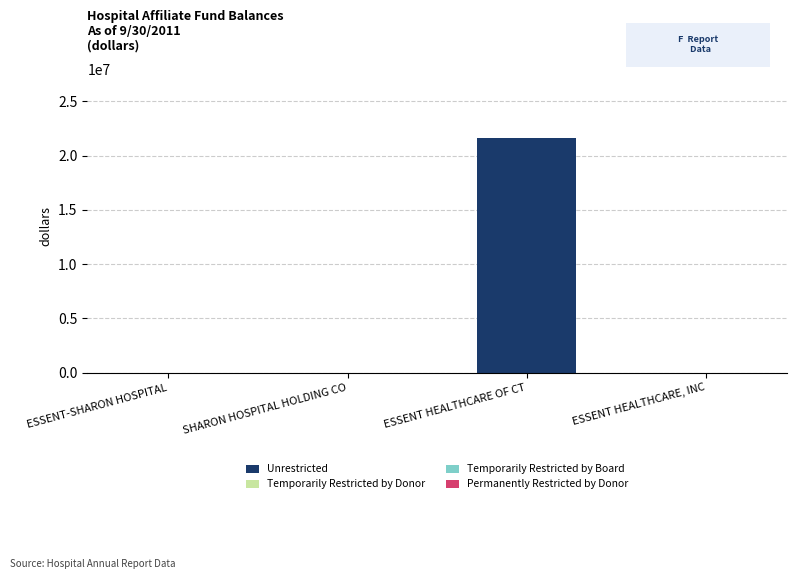

Between ESSENT HEALTHCARE, INC and ESSENT HEALTHCARE OF CT, which is larger?

ESSENT HEALTHCARE OF CT